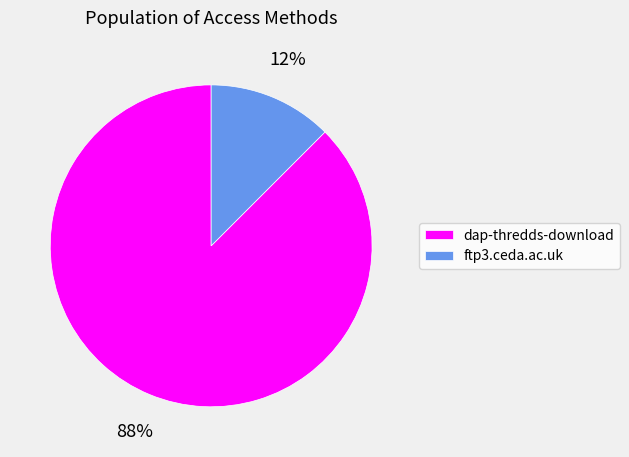

Which has a higher value, ftp3.ceda.ac.uk or dap-thredds-download?

dap-thredds-download